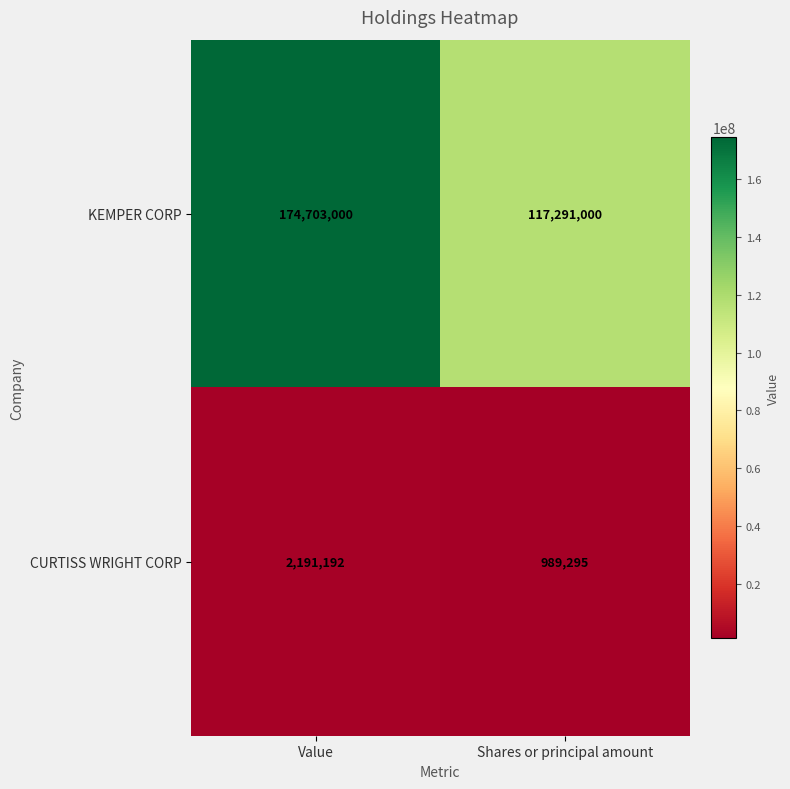

List the series in order of their overall mean, lowest first.

CURTISS WRIGHT CORP, KEMPER CORP